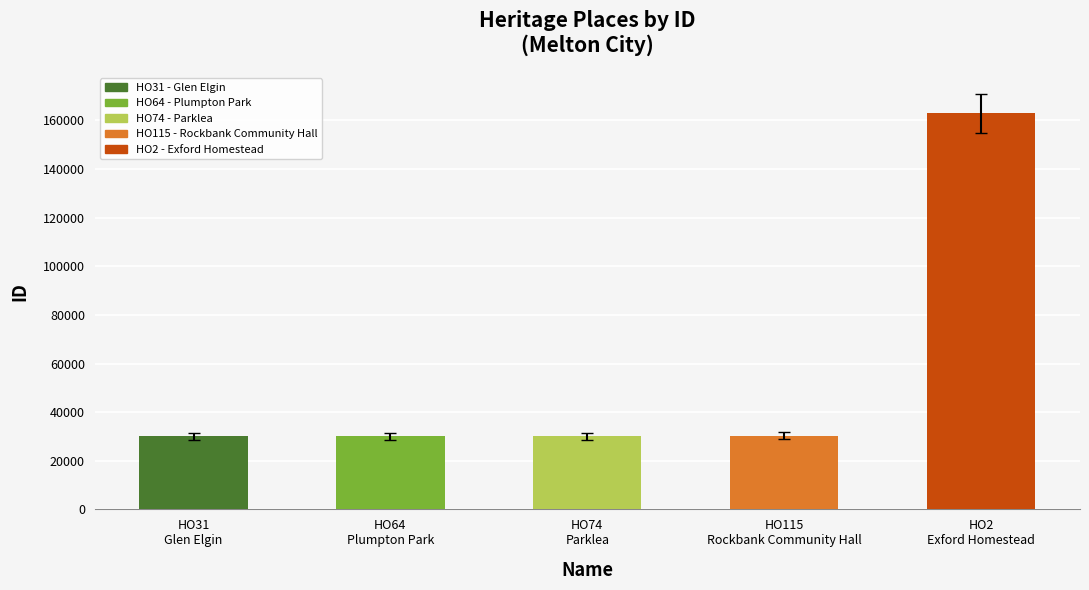

What is the change in value from HO74
Parklea to HO115
Rockbank Community Hall?

+165